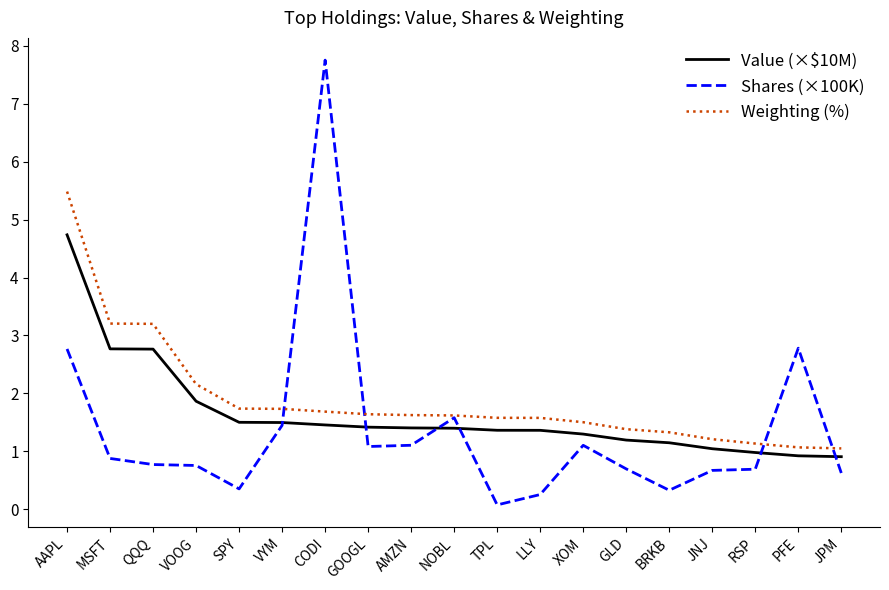

Which series has the largest range (max minus min)?

Shares (×100K)